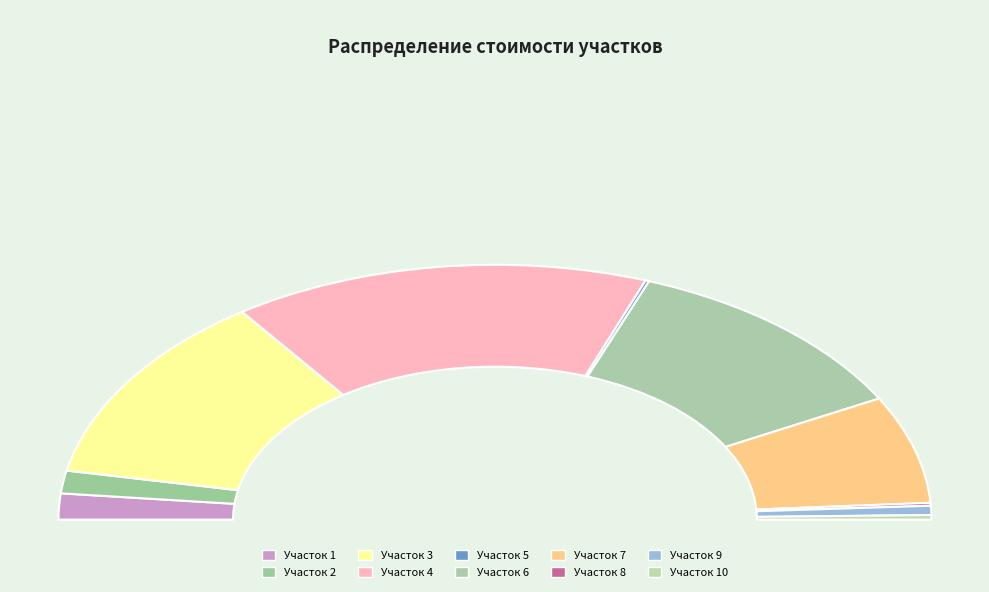

Is there any slice that represents more than half of the pie?

No